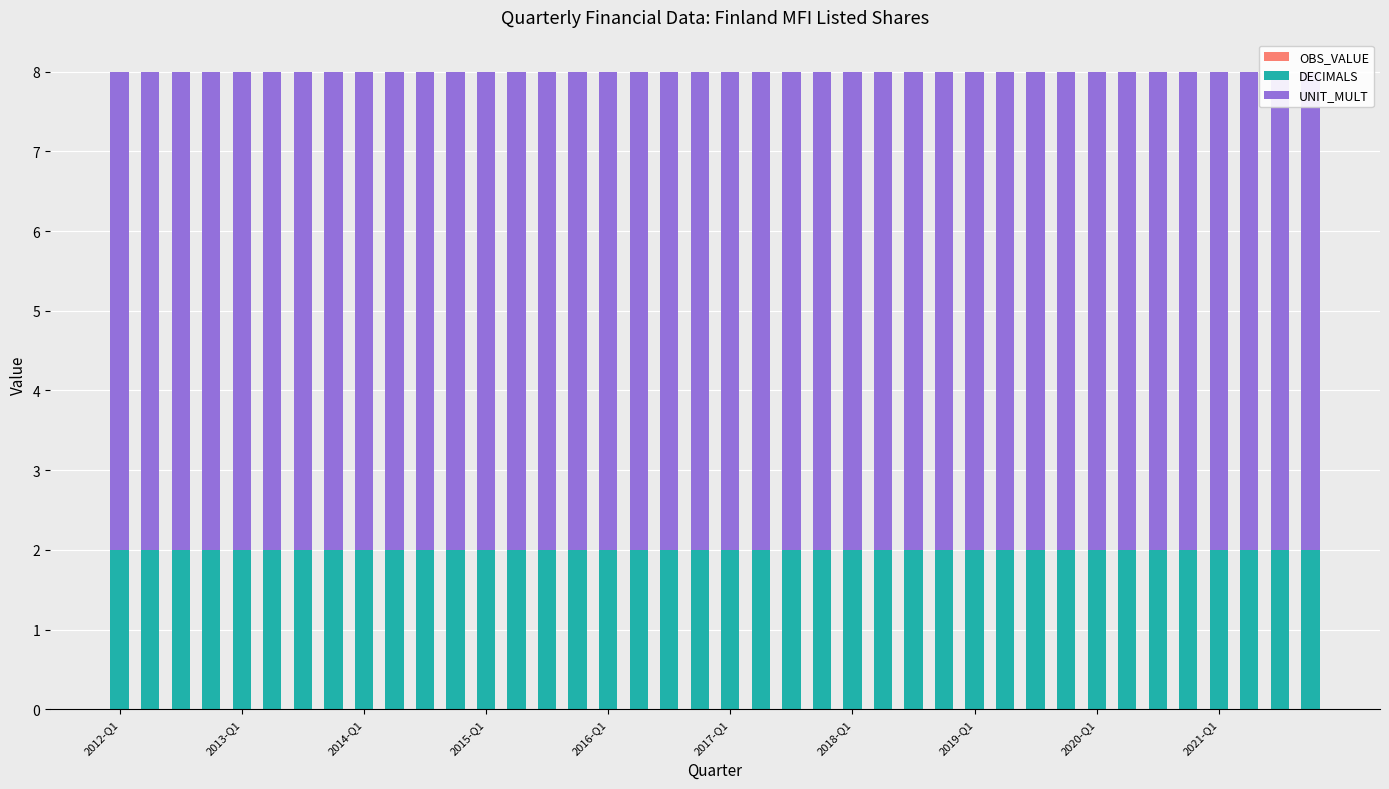

How many data points does each series have?

40